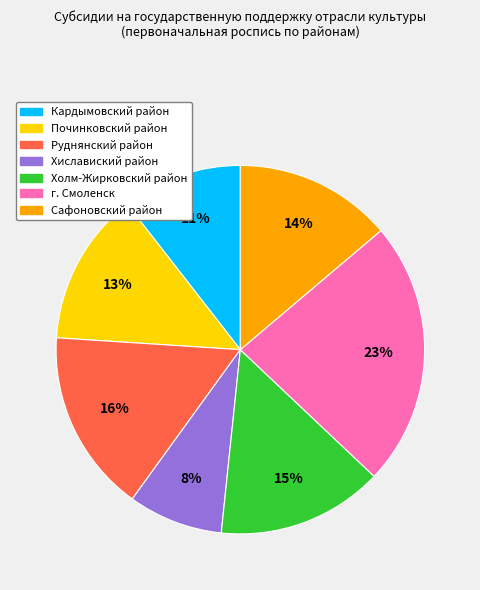

Is Починковский район the majority of the pie?

No